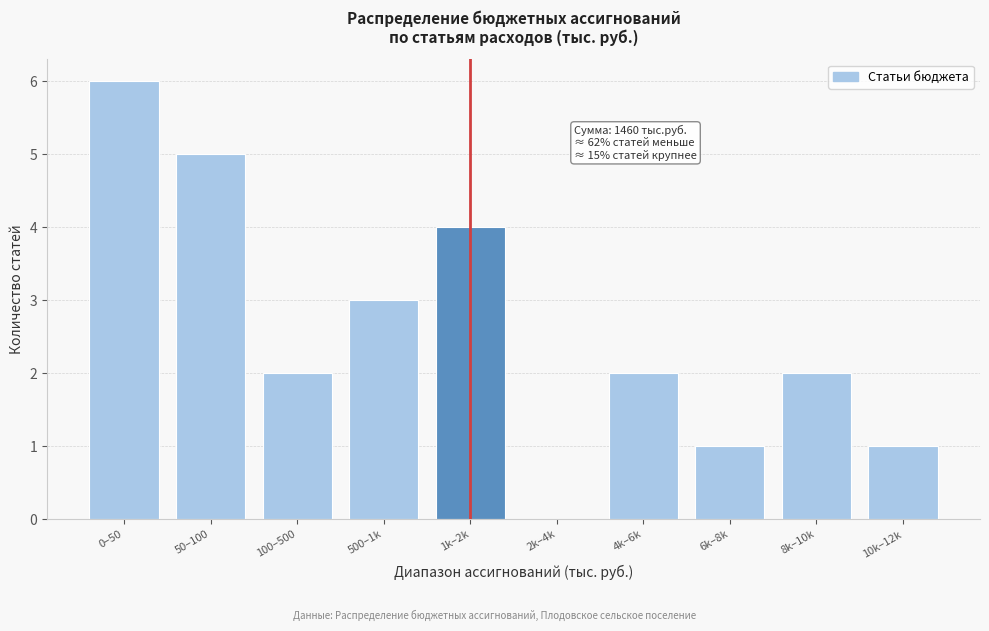

Reading right to left, transcribe all the data shown in this chart.

10k–12k=1	8k–10k=2	6k–8k=1	4k–6k=2	2k–4k=0	1k–2k=4	500–1k=3	100–500=2	50–100=5	0–50=6